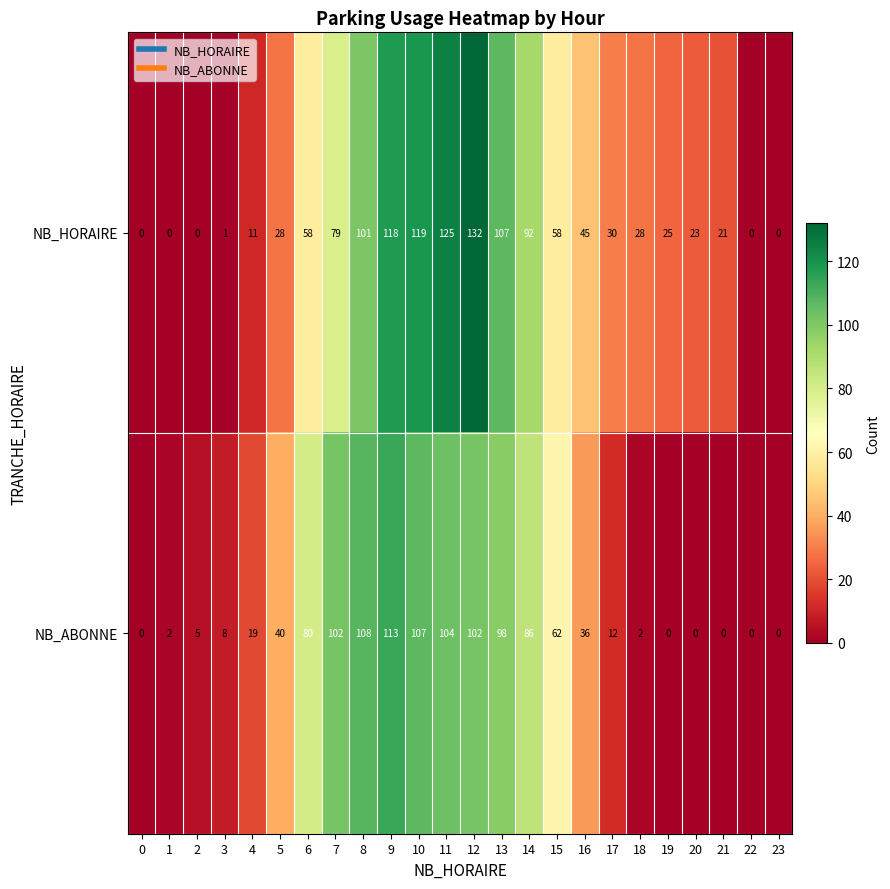

The value of NB_HORAIRE at 2 is 0. True or false?

True